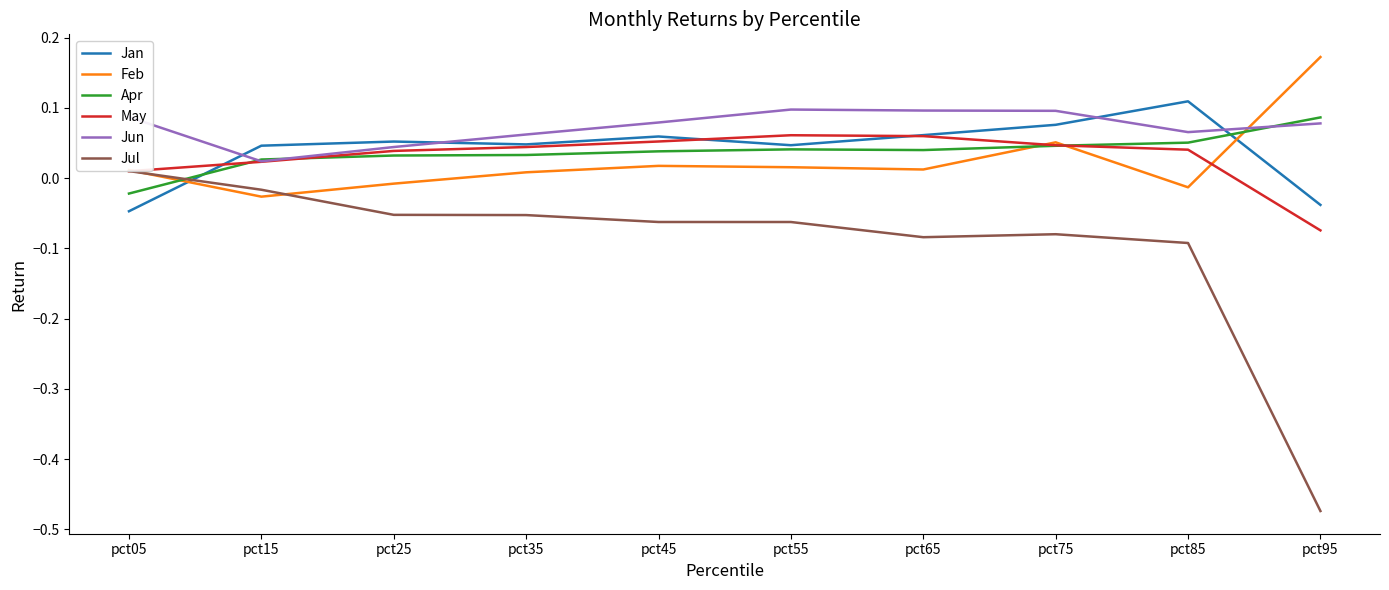

In Feb, how many points are higher than both neighbors (excluding endpoints)?

2